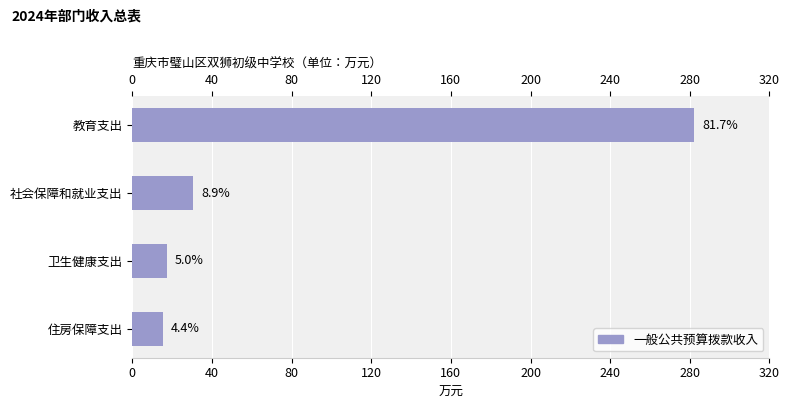

What is the sum of all values?

345.6